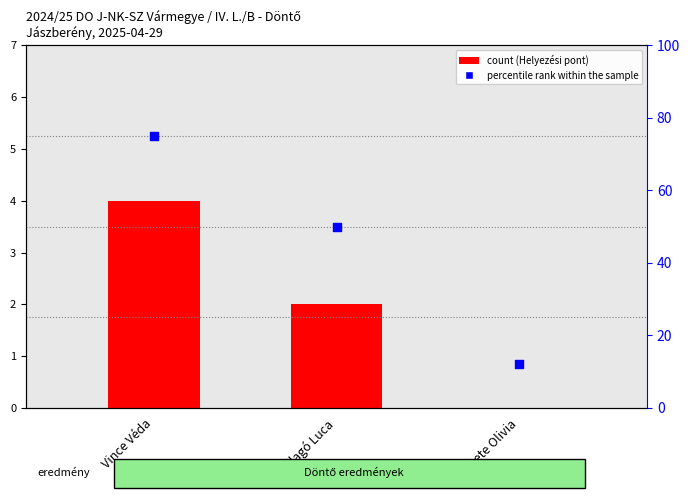

Approximately how many times larger is the value at Ballagó Luca compared to Fekete Olivia?

4.2